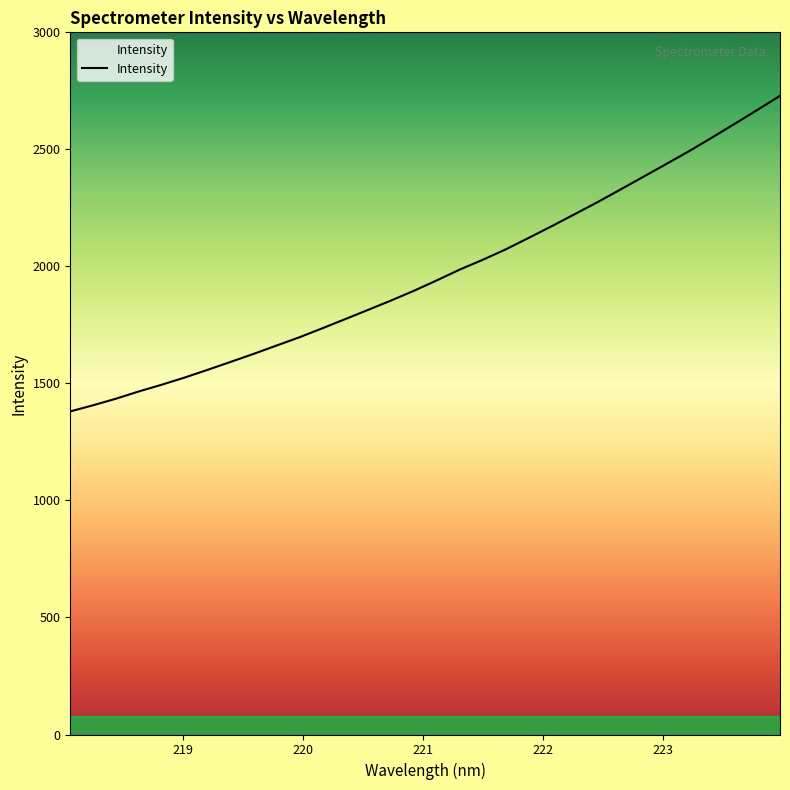

Is this an area chart (filled region under the line)?

No